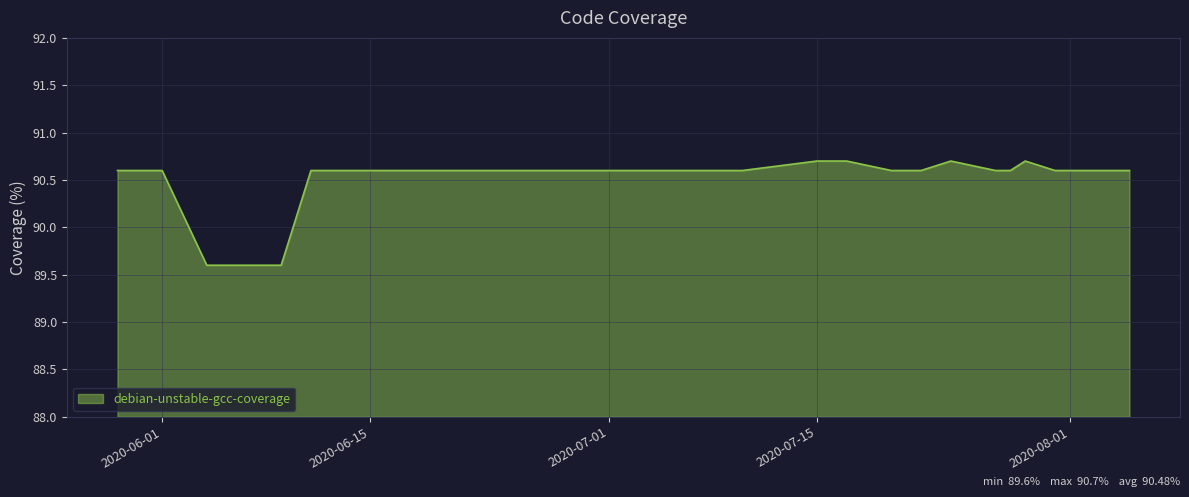

What is the greatest value displayed?

90.7